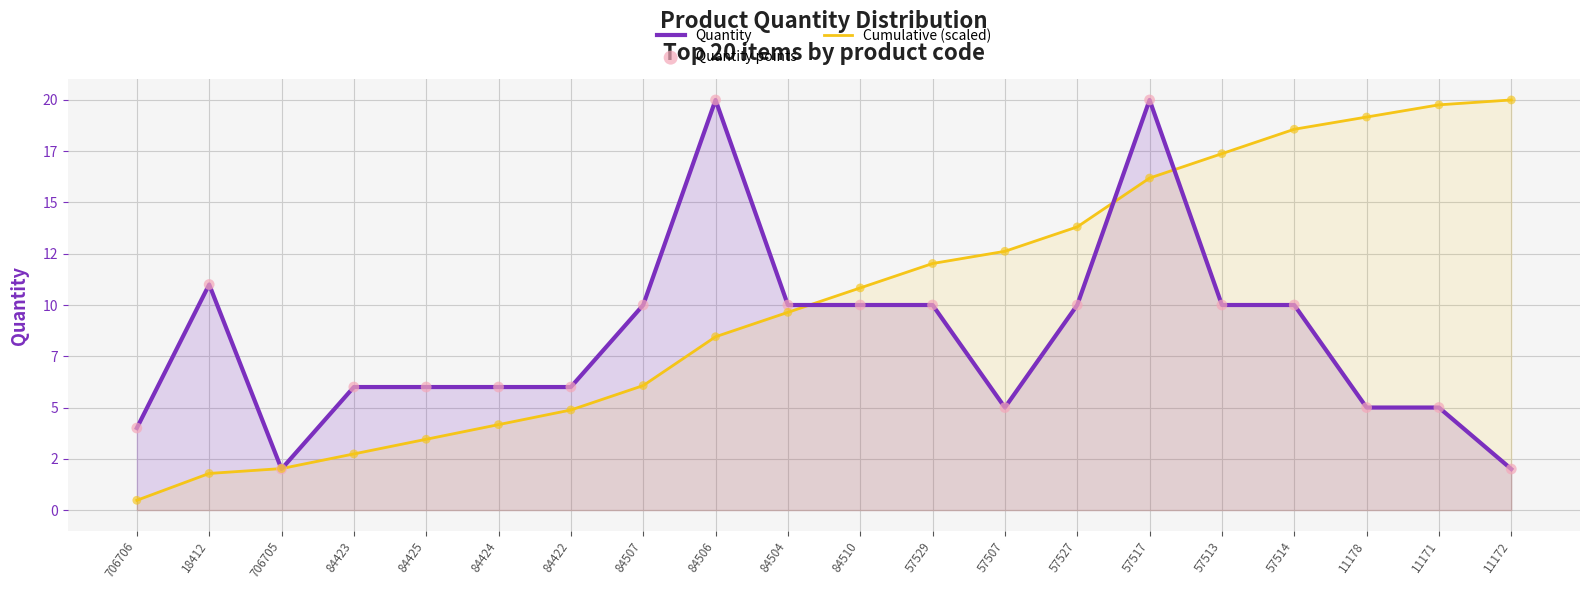

At how many categories does at least one series exceed 5?

18